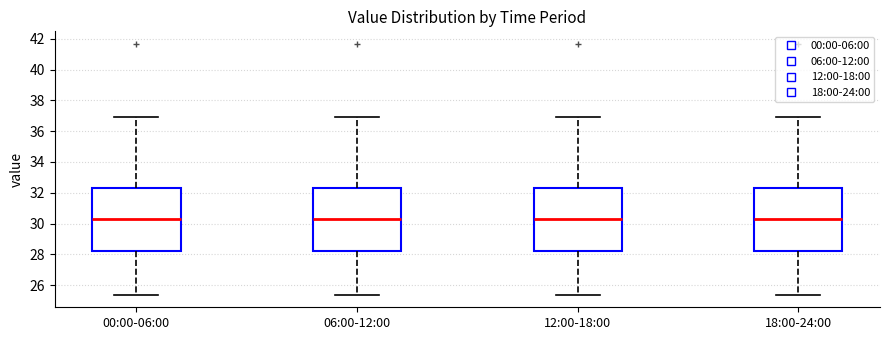

Where does the lower whisker of the box for 00:00-06:00 end on the y-axis? The values are not printed on the chart, so give them approximately, as read against the axis.

25.4